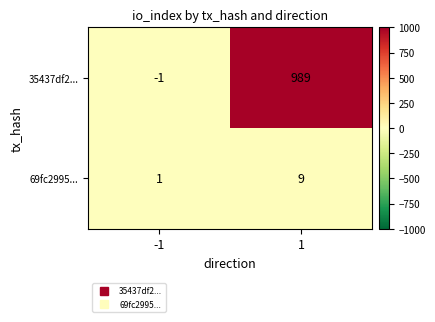

Which category has the highest value across all series?

1